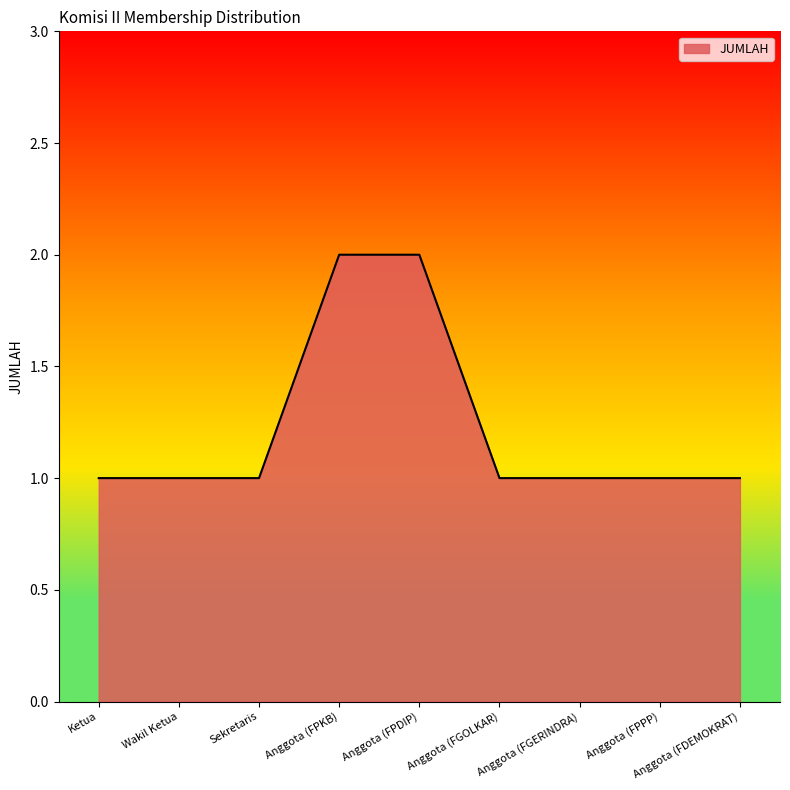

What is the ratio of the value at Wakil Ketua to the value at Anggota (FPDIP)?

0.5